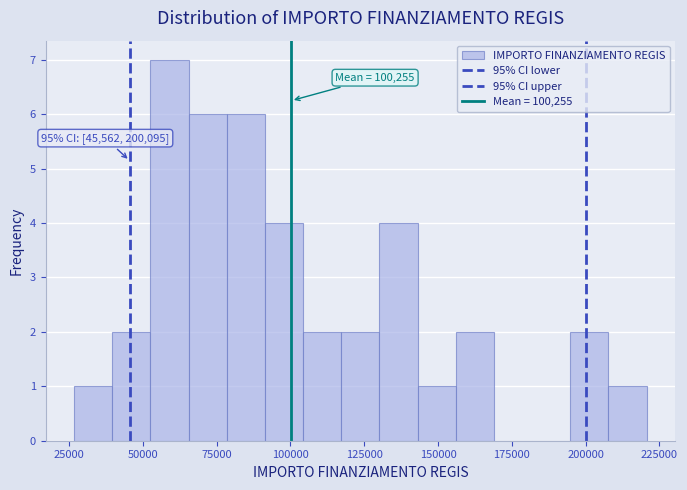

Around what value on the x-axis is the tallest bar? Give the approximate position of its centre, as read against the axis.

60000